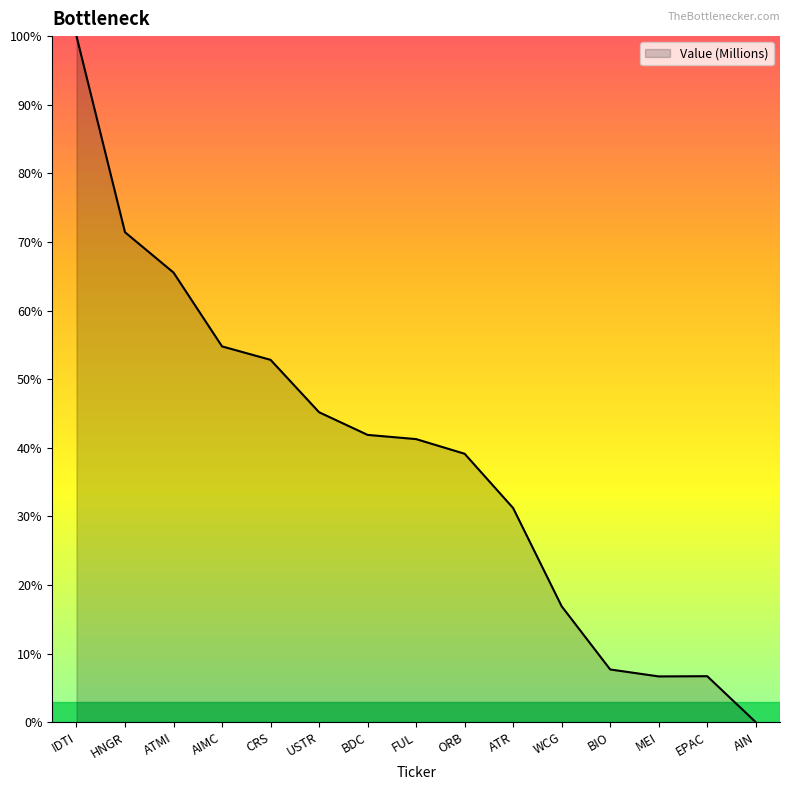

Is it true that the value at WCG is 16.9?

True